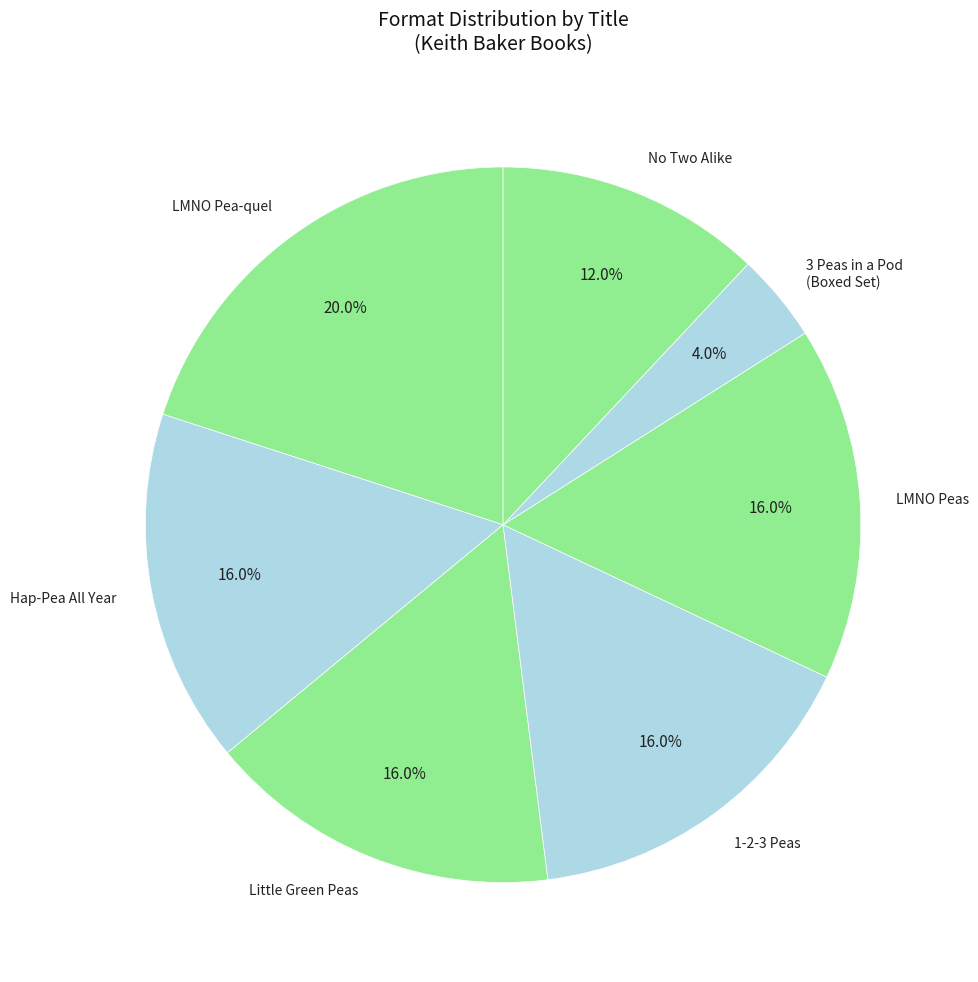

To the nearest percent, what portion does 3 Peas in a Pod (Boxed Set) represent?

4%